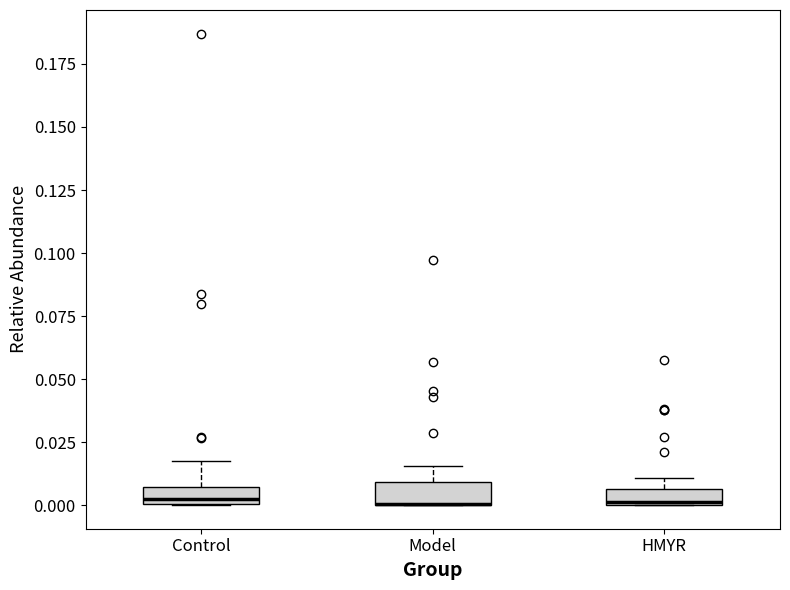

Where is the lower edge of the box for HMYR on the y-axis? The values are not printed on the chart, so give them approximately, as read against the axis.

0.000